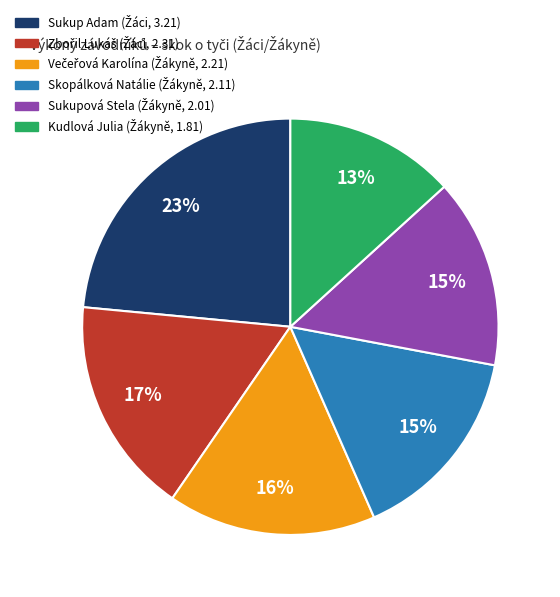

Is there a majority slice in this chart?

No